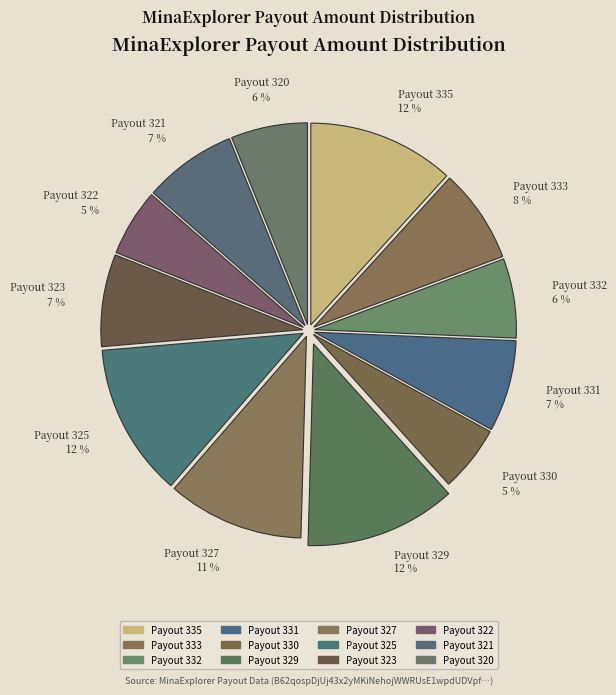

How many segments does this pie chart have?

12